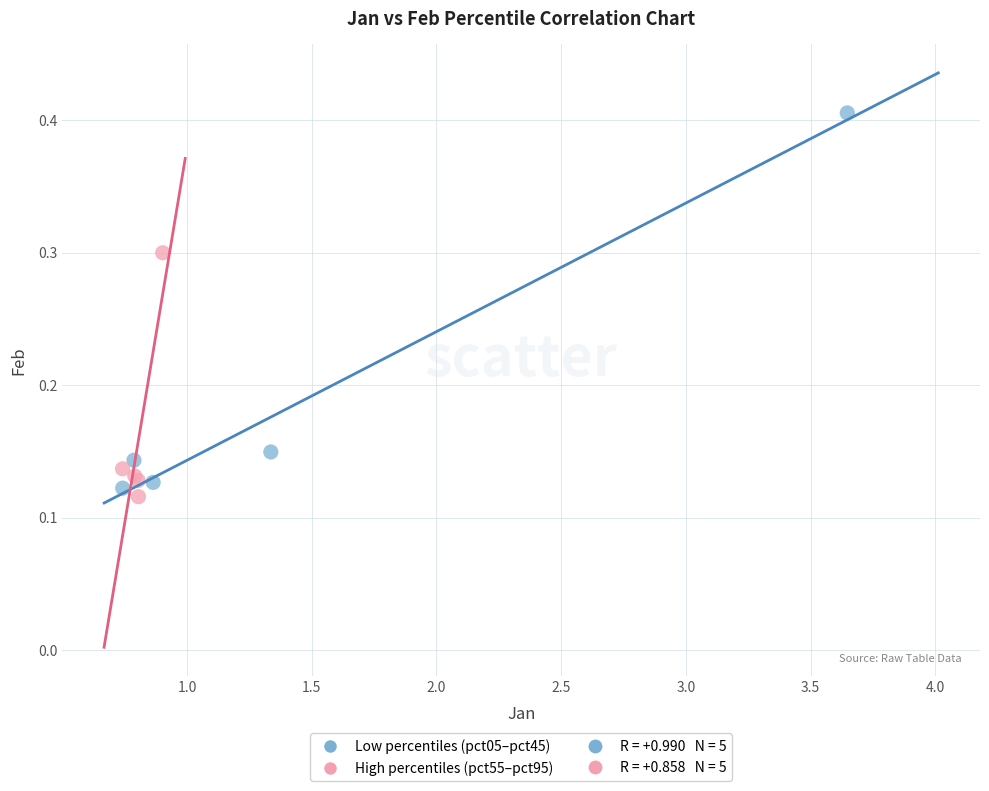

Which series reaches the maximum Y coordinate?

Low percentiles (pct05–pct45)